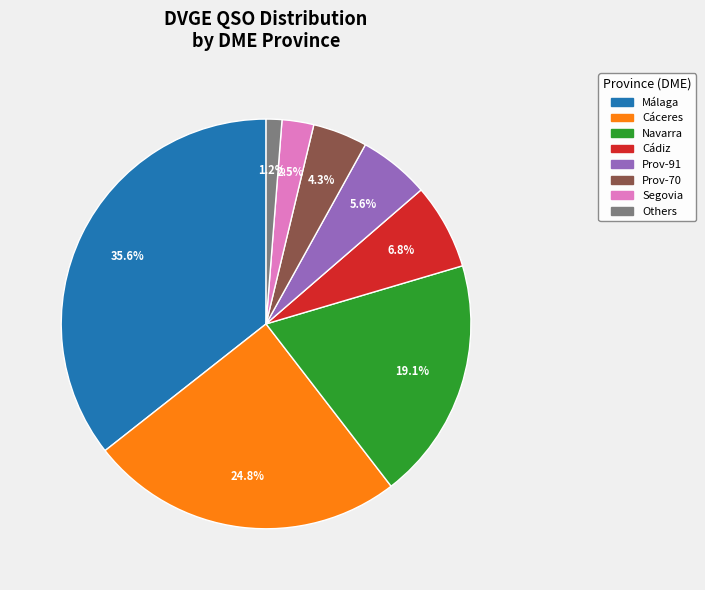

Count the number of slices in the pie.

8